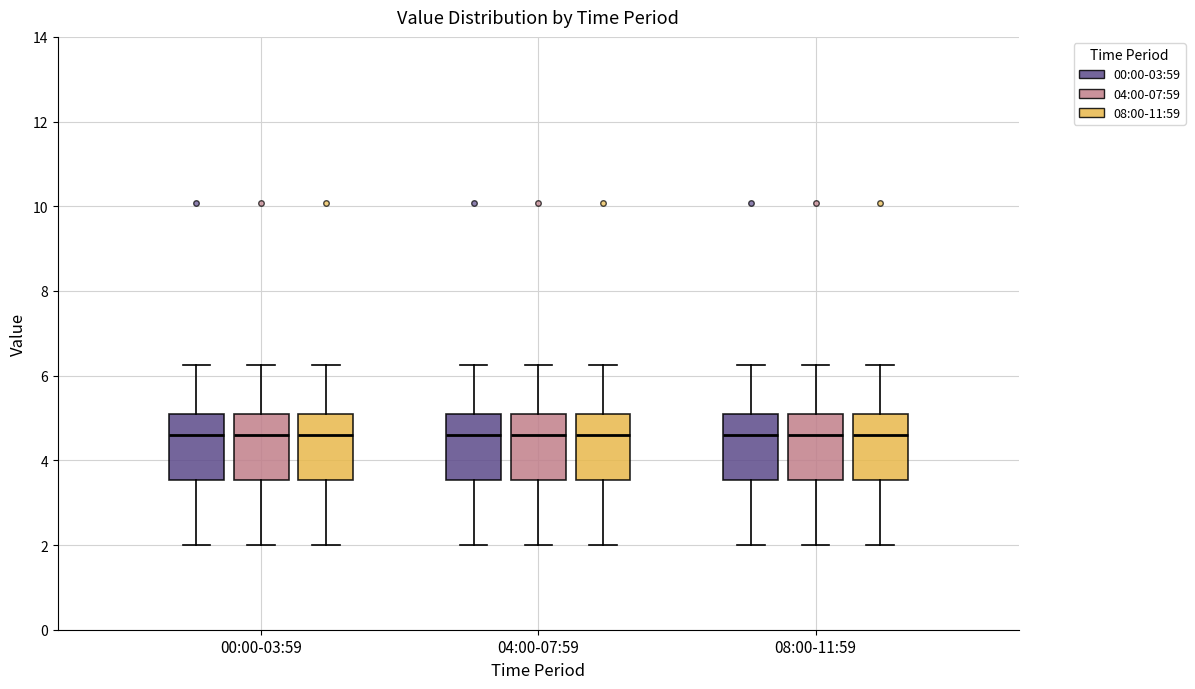

Where does the median line of the box for 00:00-03:59 (08:00-11:59) sit on the y-axis? The values are not printed on the chart, so give them approximately, as read against the axis.

4.6